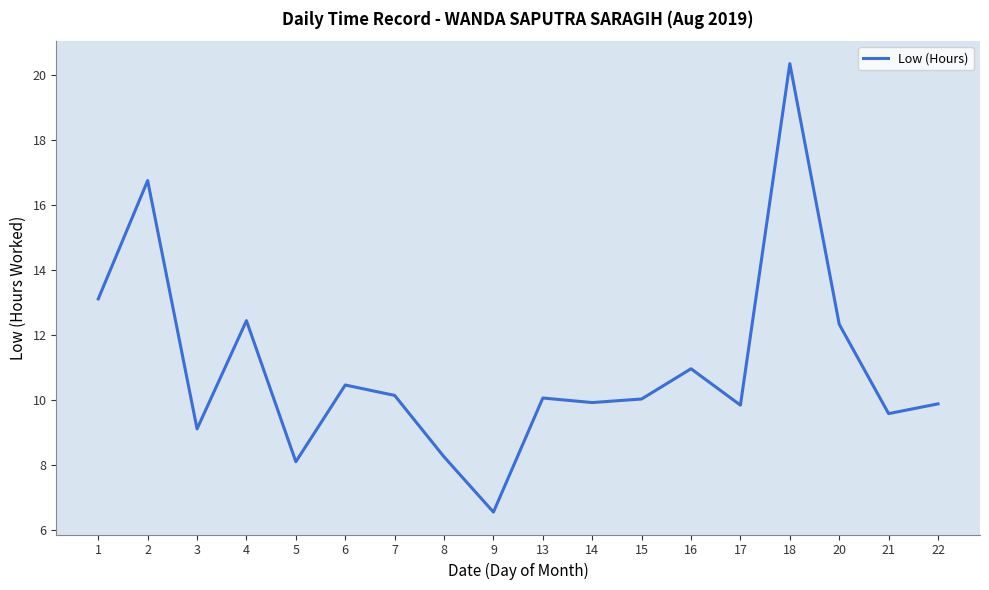

The value at 7 is 10.2. True or false?

True